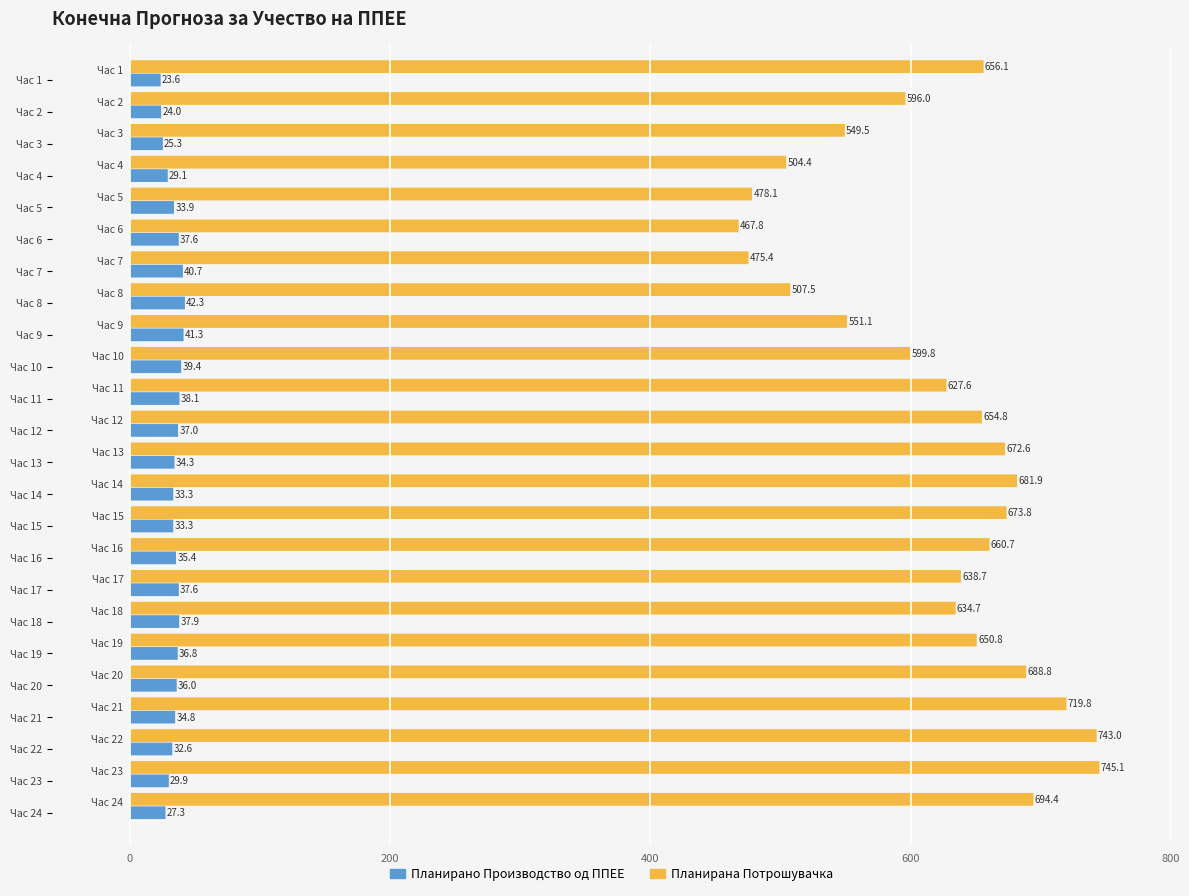

List the series in order of their peak value, highest first.

Планирана Потрошувачка, Планирано Производство од ППЕЕ